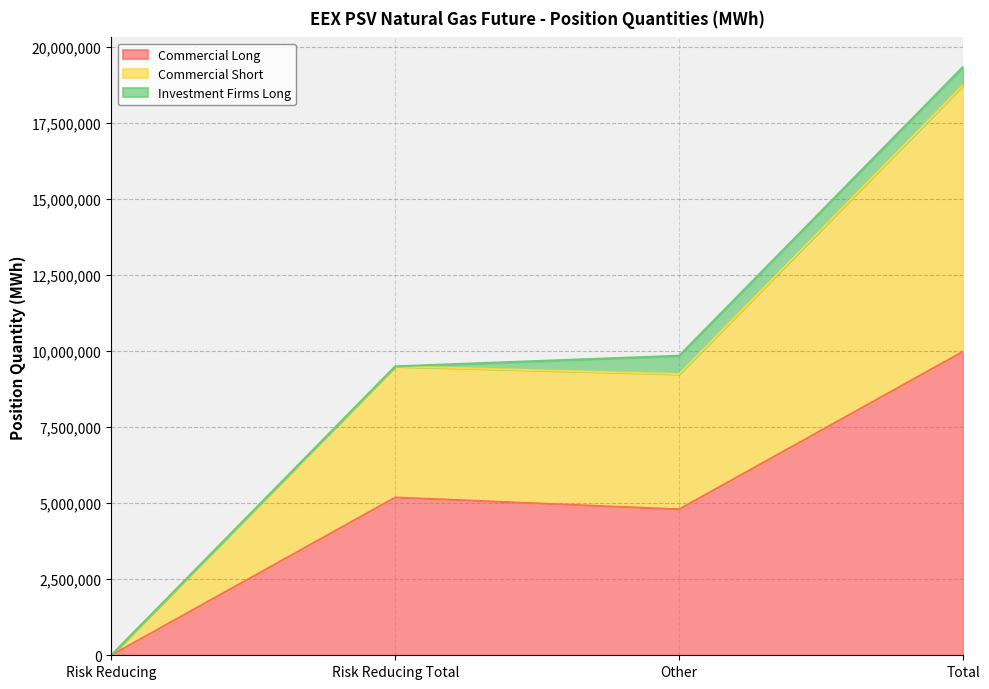

At which label does Commercial Long reach its peak?

Total